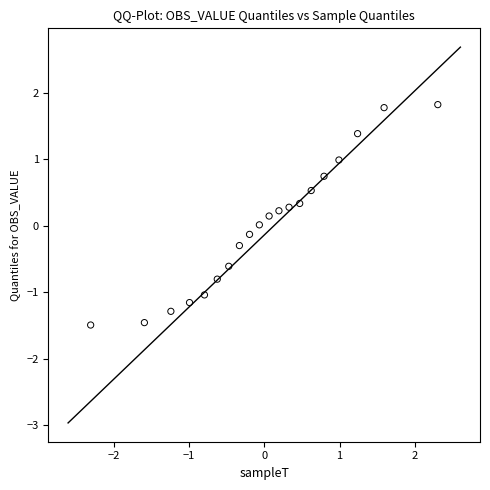

What is the range of Y values (max minus min)?

3.3